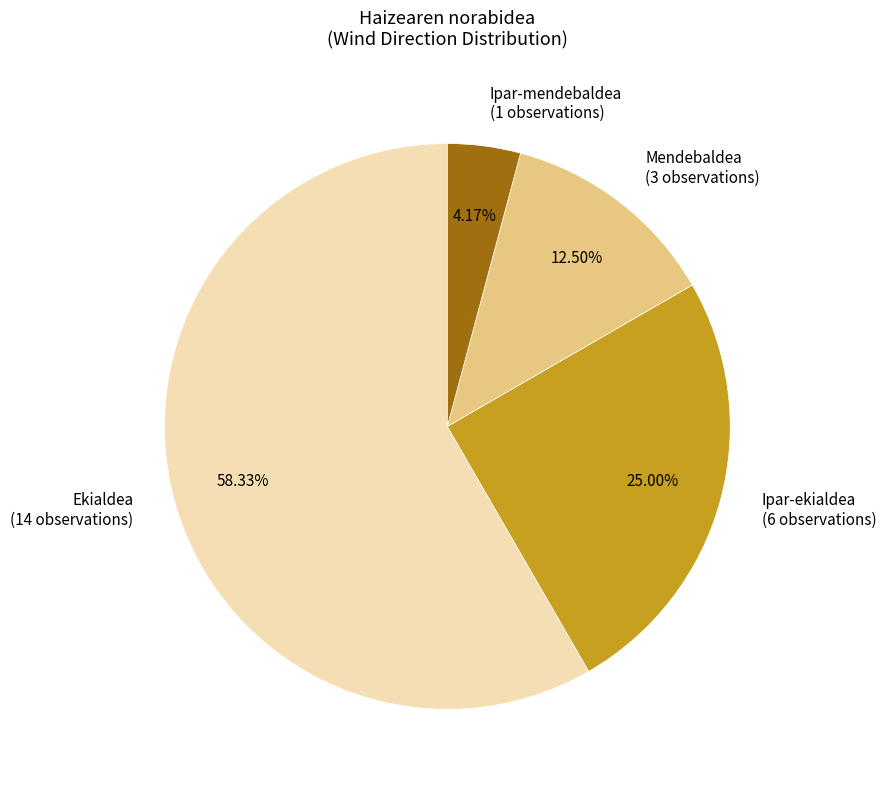

Combined, what portion of the pie is Ipar-ekialdea and Ekialdea?

83.3%